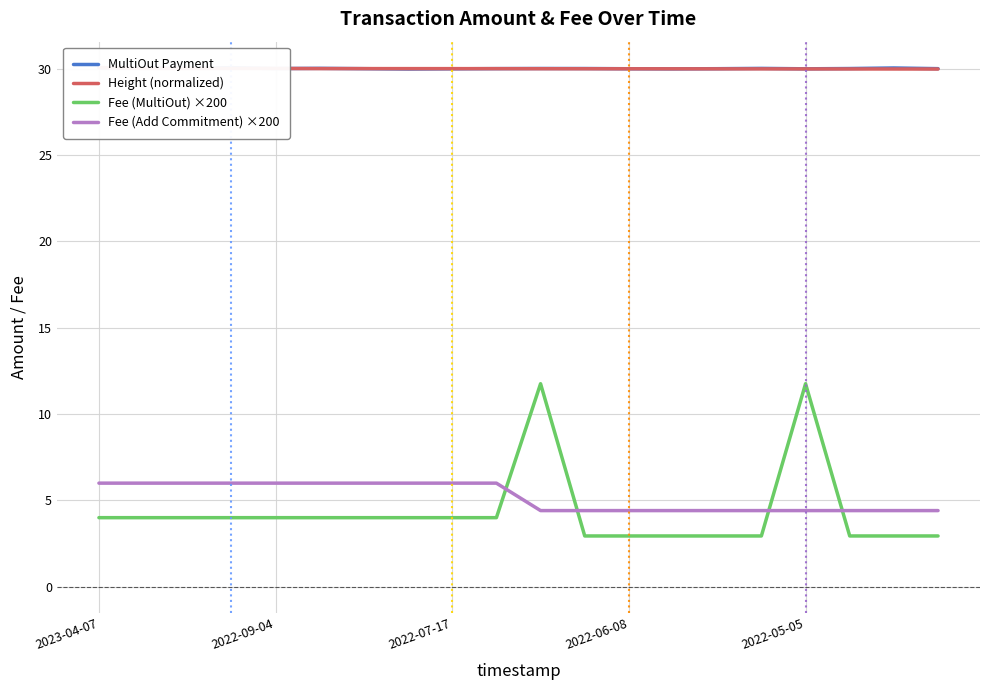

Rank the series at 10 from lowest to highest value.

Fee (Add Commitment) ×200, Fee (MultiOut) ×200, Height (normalized), MultiOut Payment